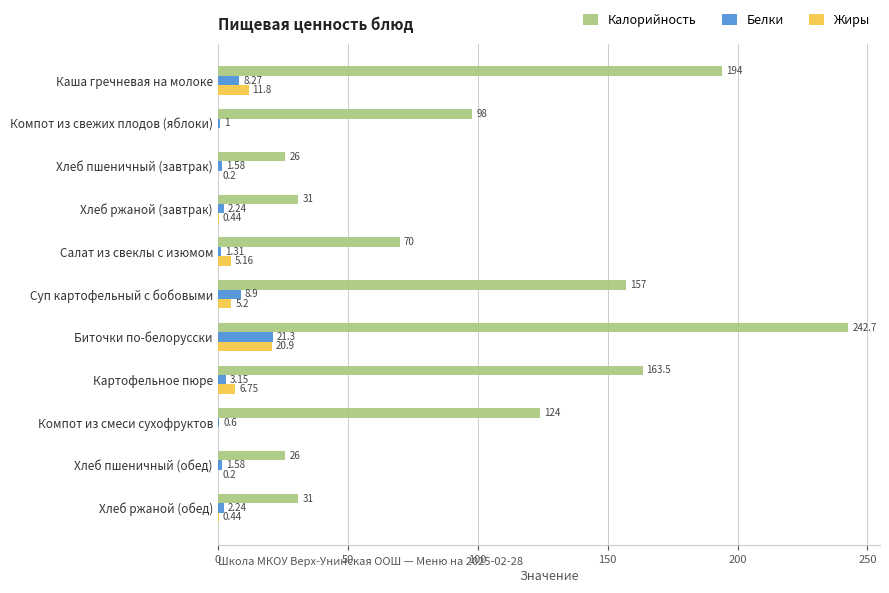

Which series has the largest total across all categories?

Калорийность